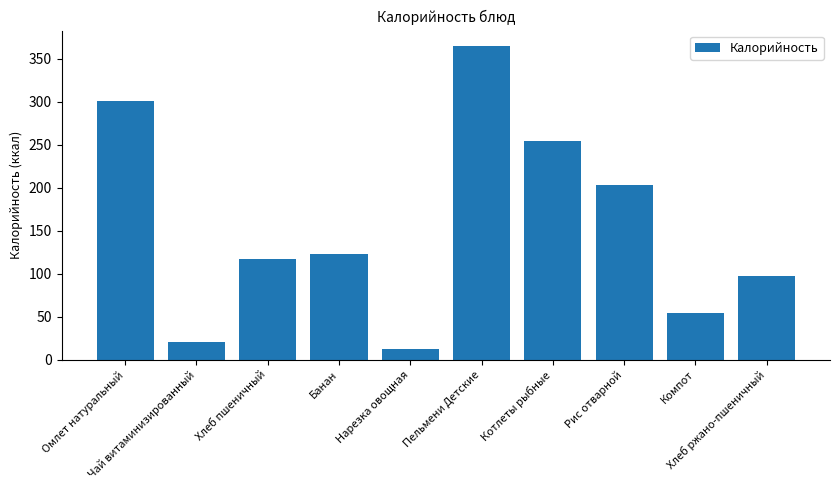

Reading left to right, extract all data points from this chart.

300.7	21.1	117.2	122.9	12.4	364.3	254.5	203.5	54.6	97.8